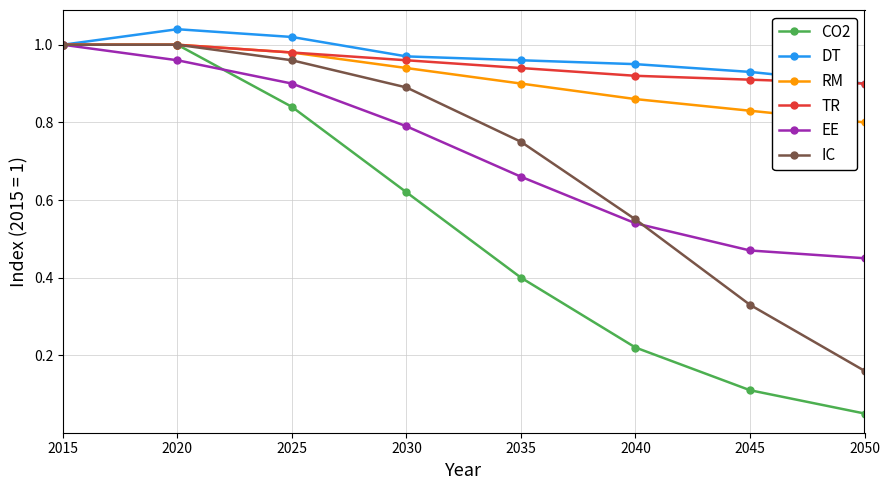

Is it true that TR equals 0.5 at 2025?

False